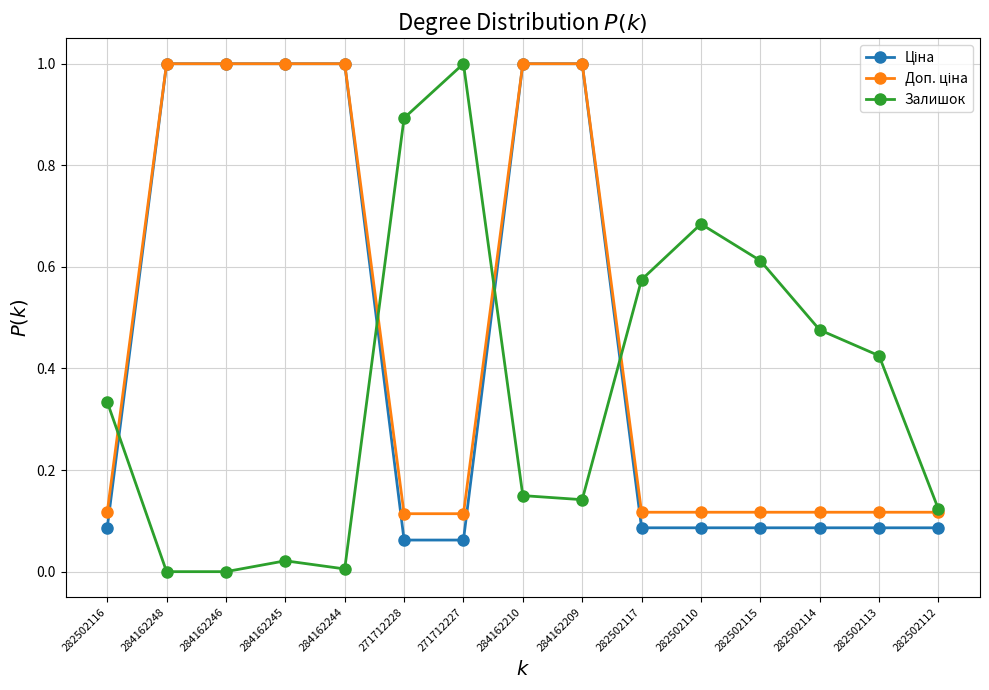

What is the difference between the highest and lowest values at 284162246?

1.0